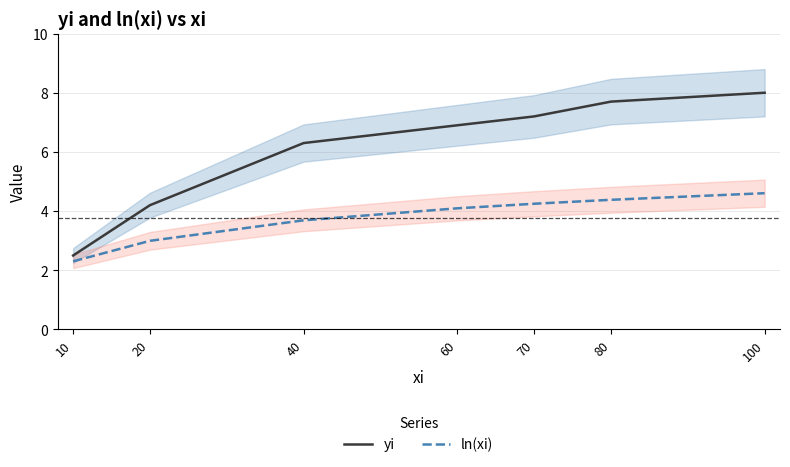

List the series in order of their peak value, highest first.

yi, ln(xi)